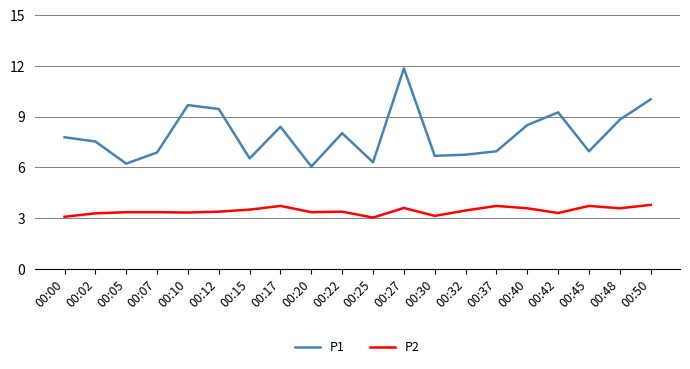

Between 00:07 and 00:50, which series saw the biggest shift?

P1